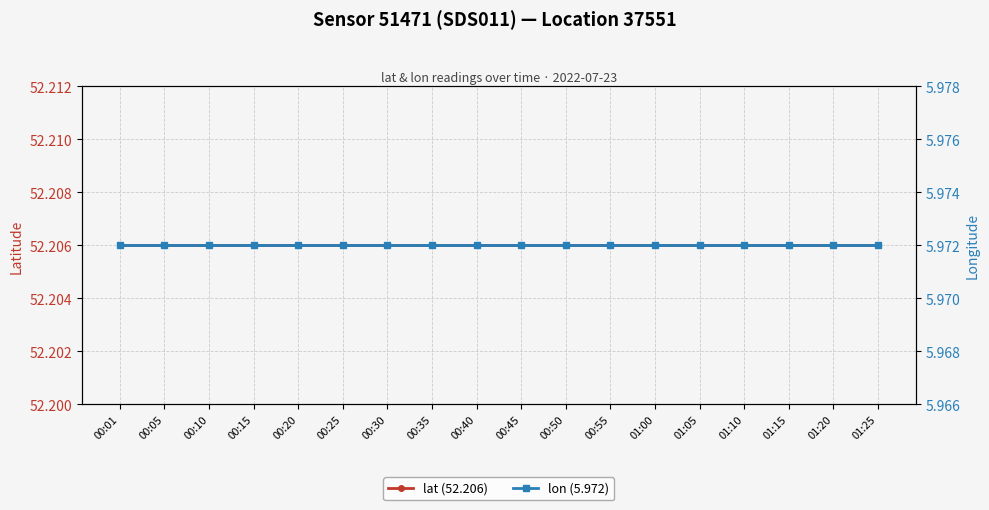

Rank the series at 00:30 from highest to lowest value.

lat (52.206), lon (5.972)